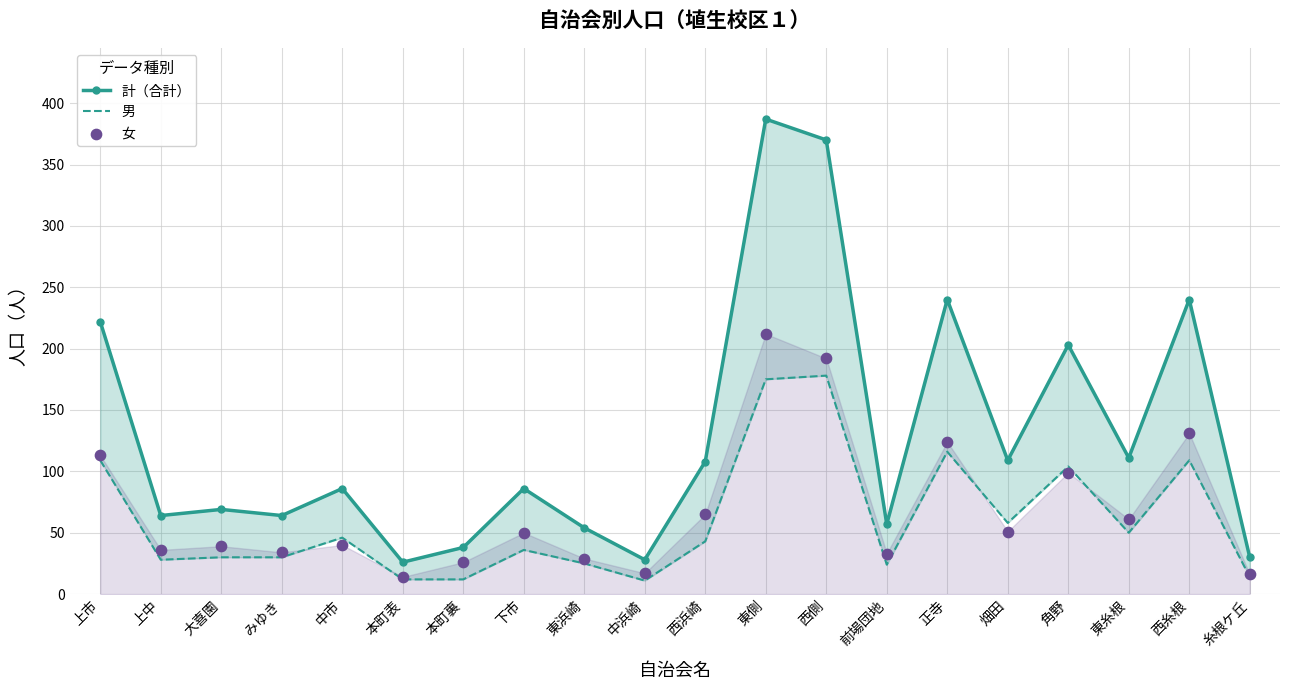

What are all the series names shown in the legend?

計（合計）, 男, 女